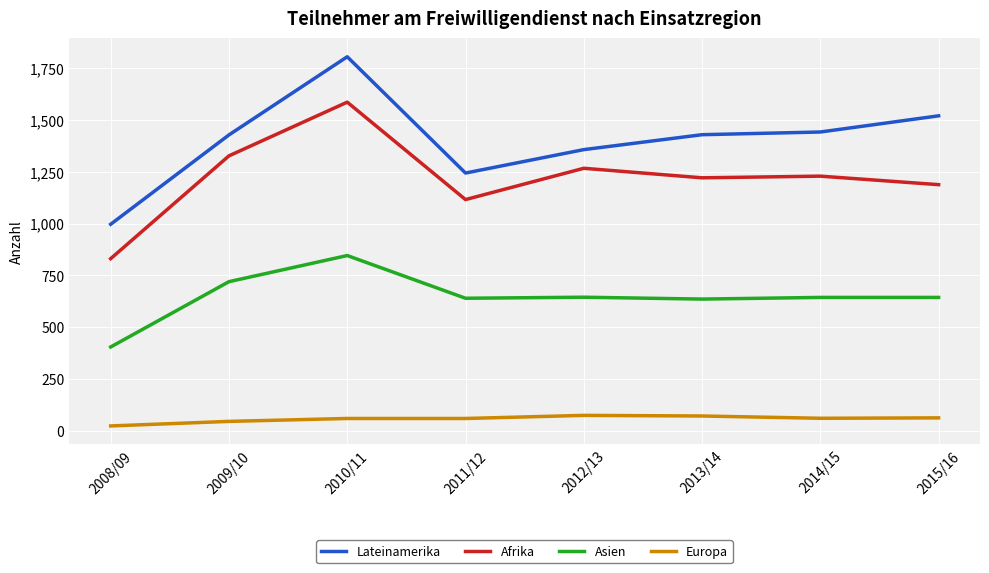

True or false: Afrika and Asien cross at least once.

False